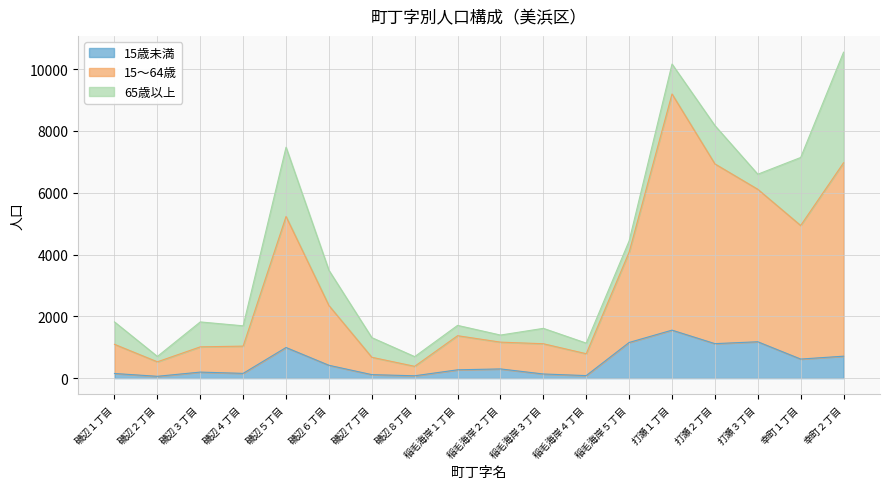

Between 磯辺４丁目 and 幸町２丁目, which series saw the biggest shift?

15～64歳